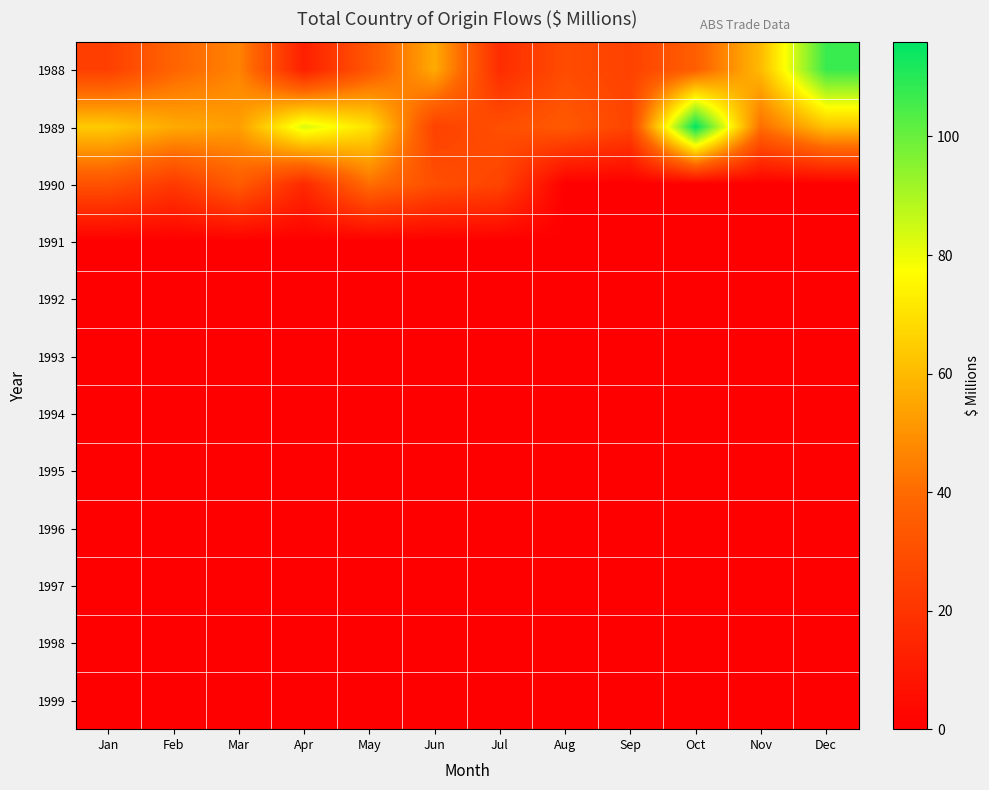

Between Oct and Apr, which is larger?

Oct